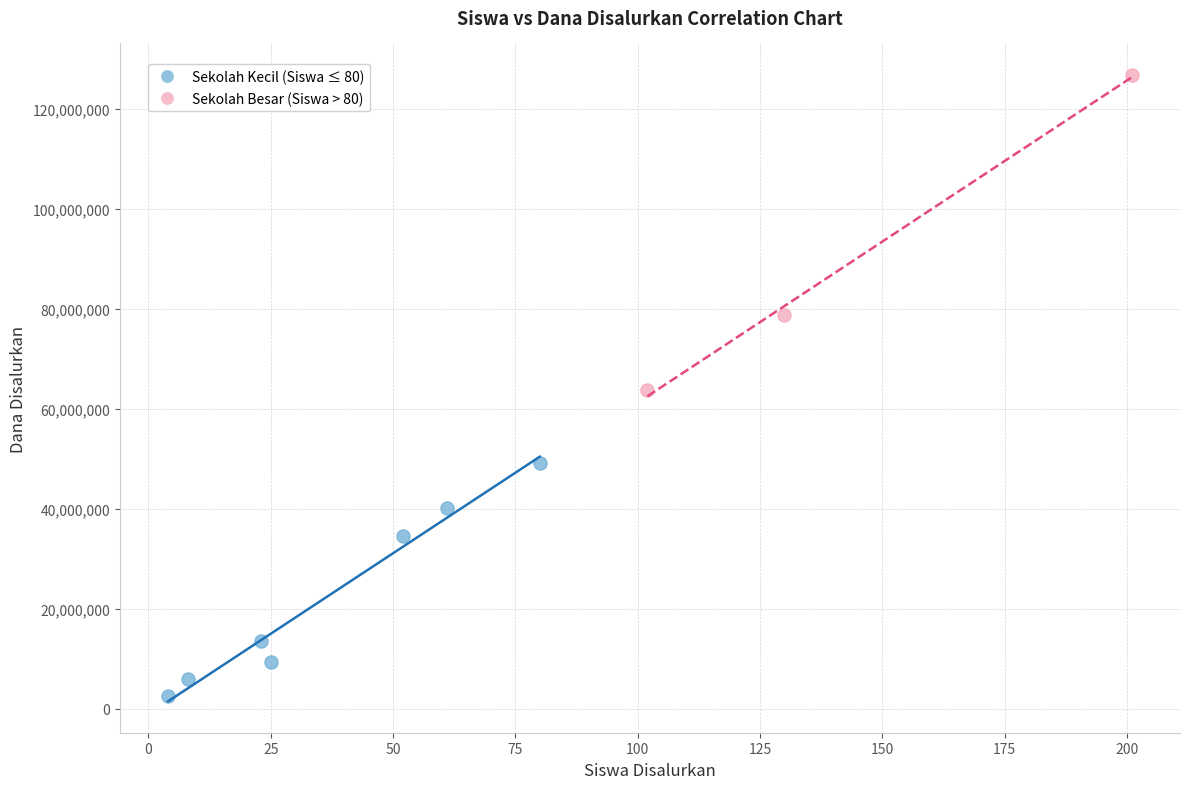

Which series contains the lowest Y value?

Sekolah Kecil (Siswa ≤ 80)